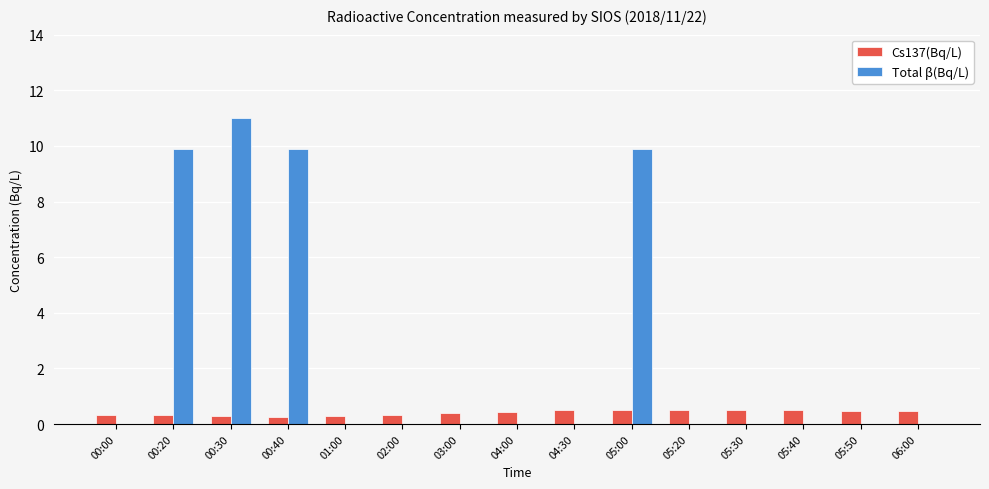

True or false: Cs137(Bq/L) has a value of 0.5 at 06:00.

True